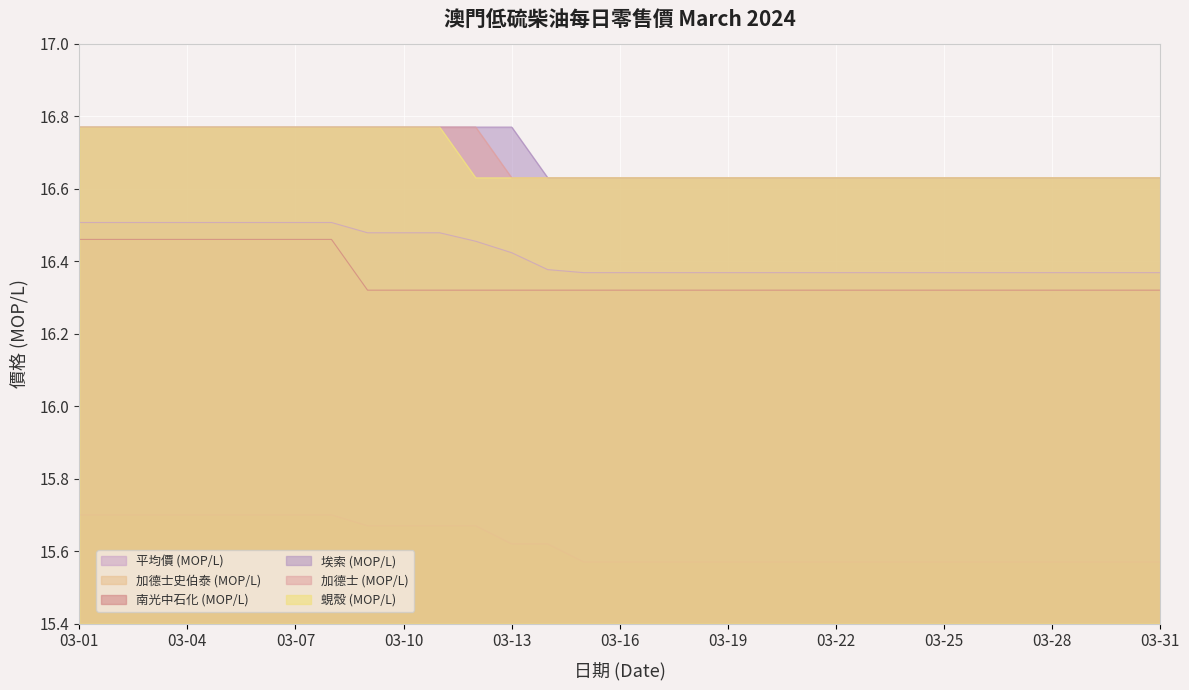

Which series changed the most between 03-01 and 03-06?

平均價 (MOP/L)